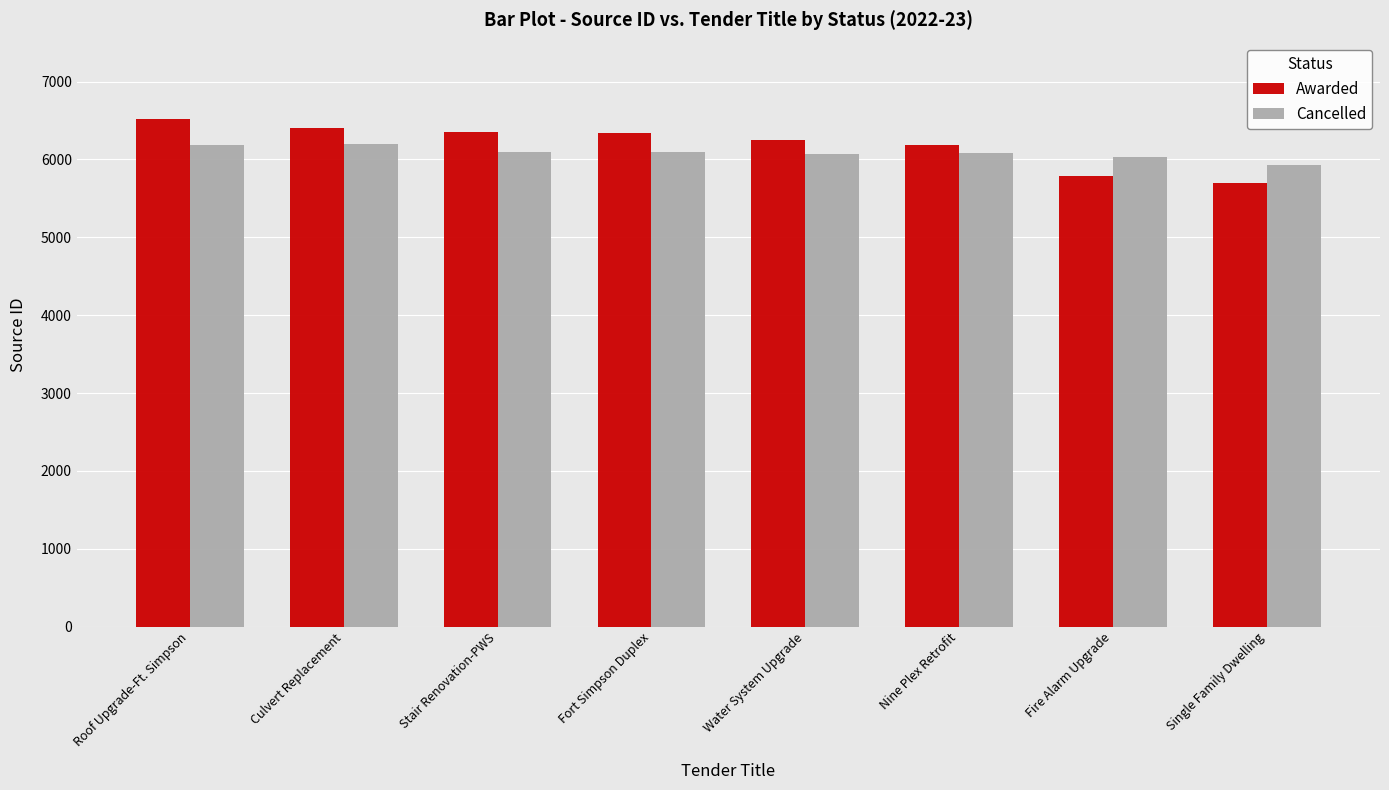

Does the chart contain stacked bars?

No